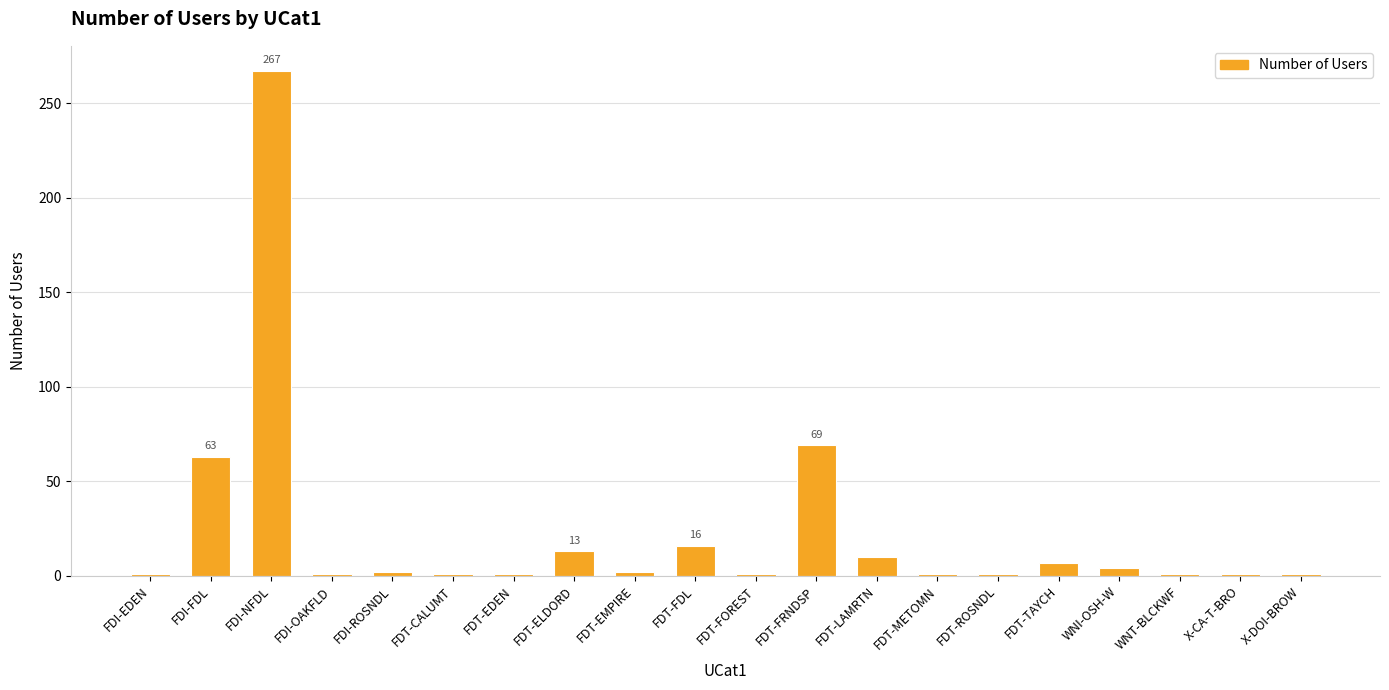

What is the ratio of the value at FDI-FDL to the value at X-DOI-BROW?

63.0